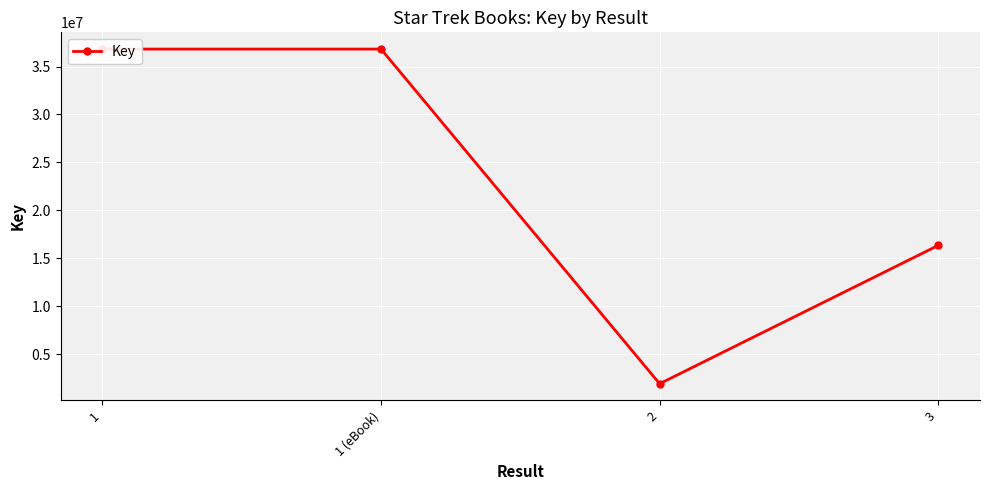

Where is the data nearest to the value 19363582?

3